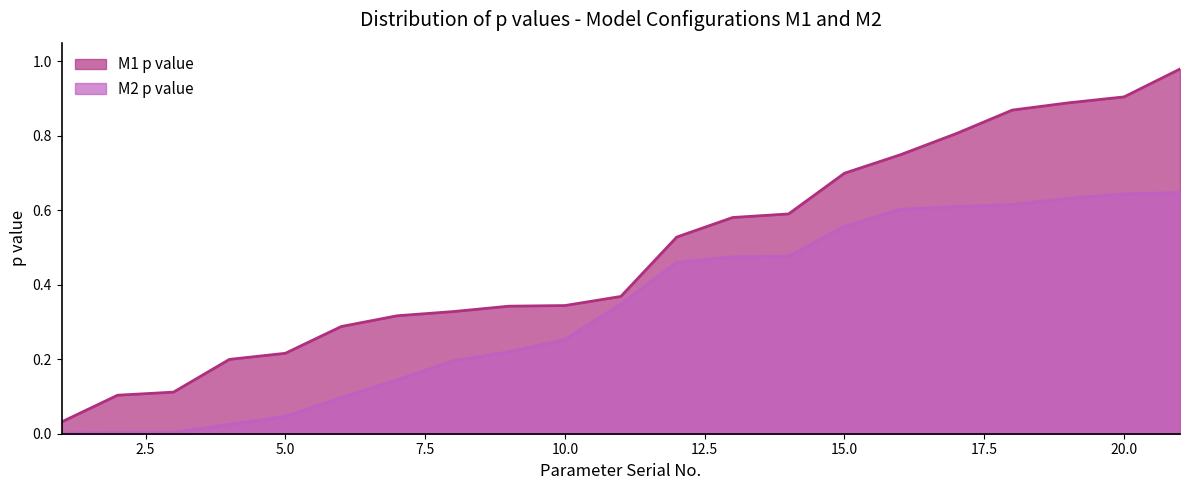

True or false: M1 p value and M2 p value intersect in this chart.

False